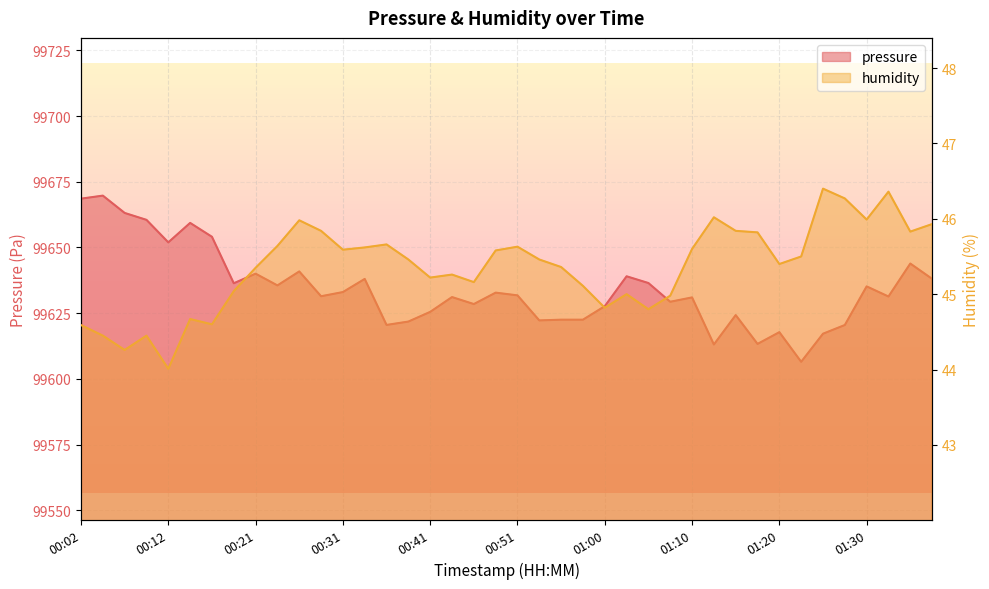

Reading right to left, what are all the values shown in this chart?

pressure: 01:37=99638.1	01:34=99643.9	01:32=99631.3	01:30=99635.2	01:27=99620.5	01:25=99617.2	01:22=99606.5	01:20=99617.8	01:17=99613.3	01:15=99624.3	01:13=99613.1	01:10=99631.0	01:08=99629.3	01:05=99636.5	01:03=99639.0	01:00=99627.7	00:58=99622.5	00:55=99622.5	00:53=99622.2	00:51=99631.8	00:48=99632.8	00:46=99628.5	00:43=99631.1	00:41=99625.5	00:38=99621.8	00:36=99620.5	00:34=99638.0	00:31=99633.0	00:29=99631.4	00:26=99640.9	00:24=99635.6	00:21=99640.0	00:19=99636.4	00:17=99654.1	00:14=99659.3	00:12=99651.9	00:09=99660.5	00:07=99663.1	00:04=99669.7	00:02=99668.6
humidity: 01:37=45.9	01:34=45.8	01:32=46.4	01:30=46.0	01:27=46.3	01:25=46.4	01:22=45.5	01:20=45.4	01:17=45.8	01:15=45.8	01:13=46.0	01:10=45.6	01:08=45.0	01:05=44.8	01:03=45.0	01:00=44.8	00:58=45.1	00:55=45.4	00:53=45.5	00:51=45.6	00:48=45.6	00:46=45.2	00:43=45.3	00:41=45.2	00:38=45.5	00:36=45.7	00:34=45.6	00:31=45.6	00:29=45.8	00:26=46.0	00:24=45.6	00:21=45.4	00:19=45.0	00:17=44.6	00:14=44.7	00:12=44.0	00:09=44.5	00:07=44.3	00:04=44.5	00:02=44.6